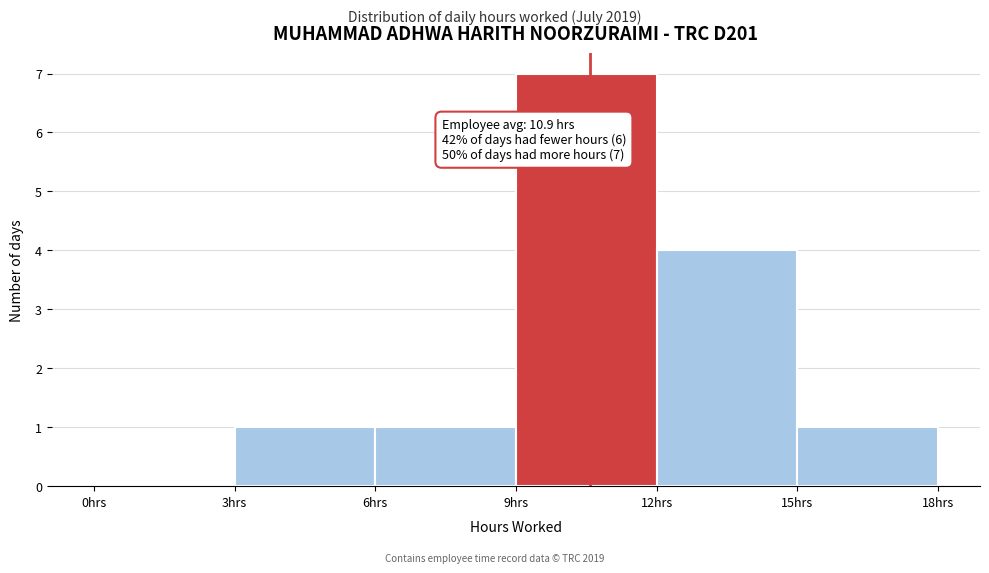

Over which range of the x-axis is the bar tallest?

9 to 12